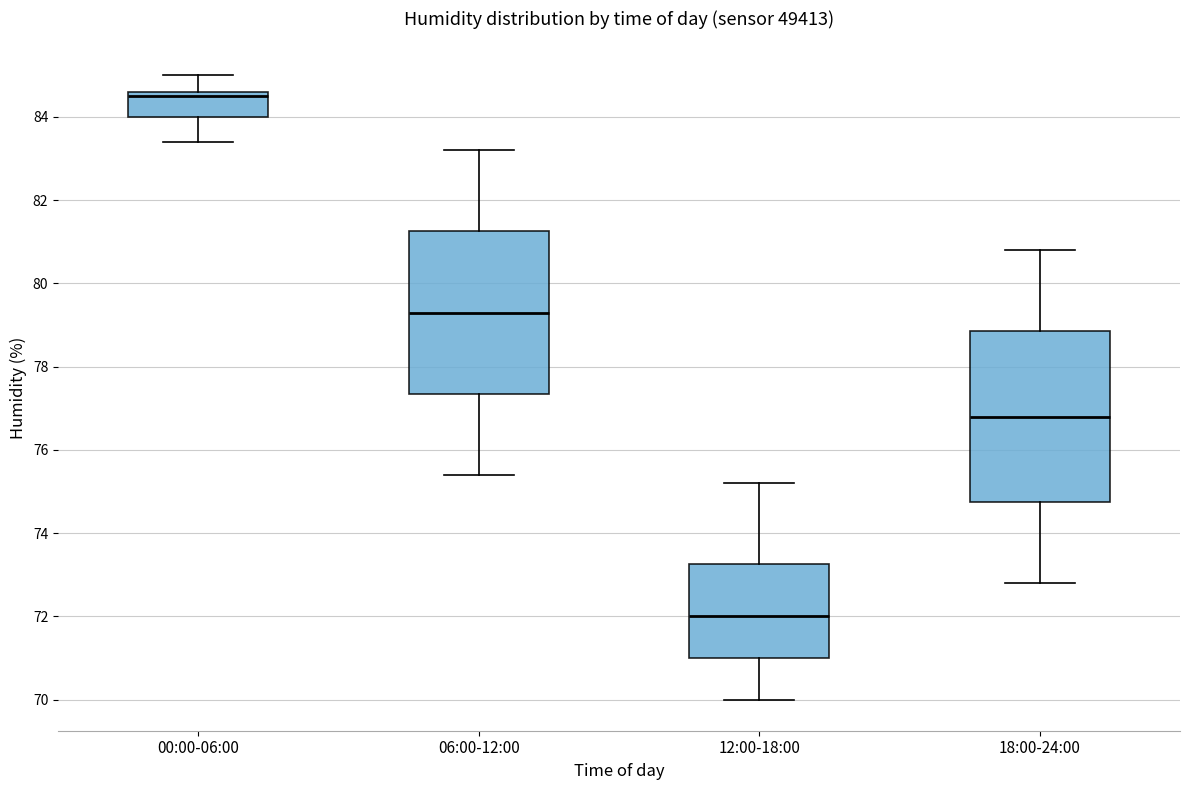

Which box has the highest median line?

00:00-06:00